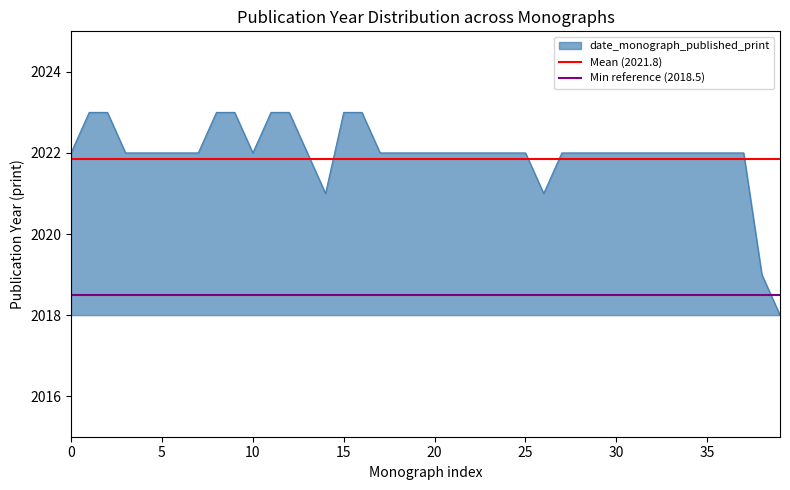

The date_monograph_published_print series shows 3226 at 10. True or false?

False